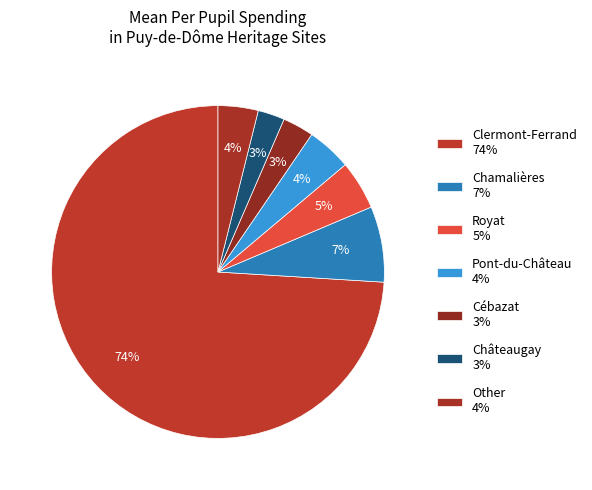

How many slices are in this pie chart?

7